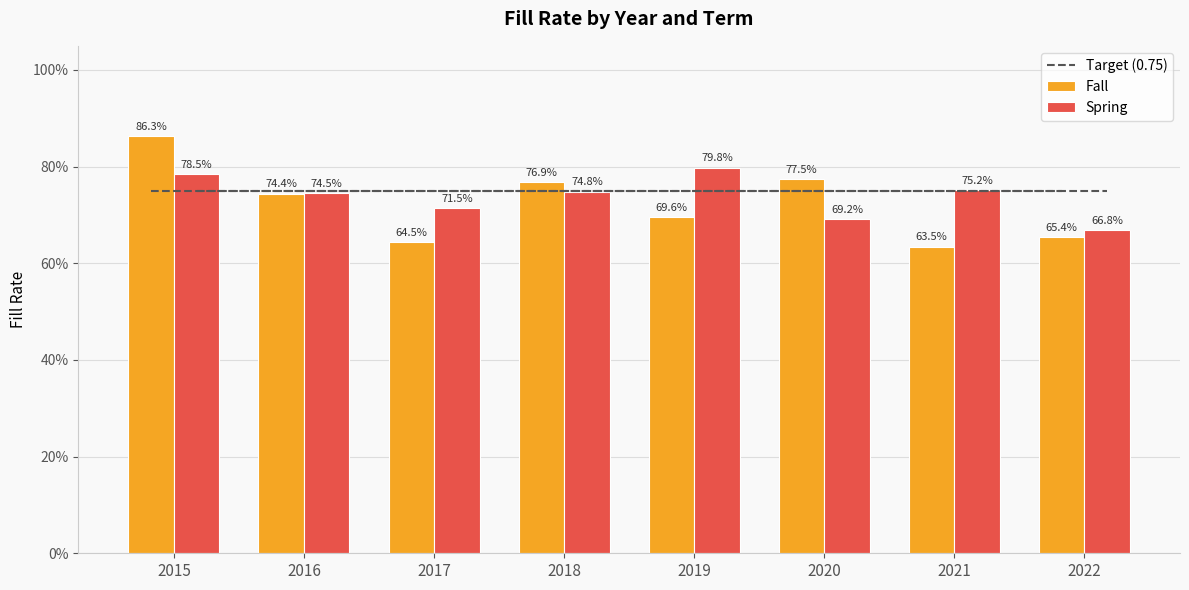

At which category does the chart reach its peak across all series?

2015